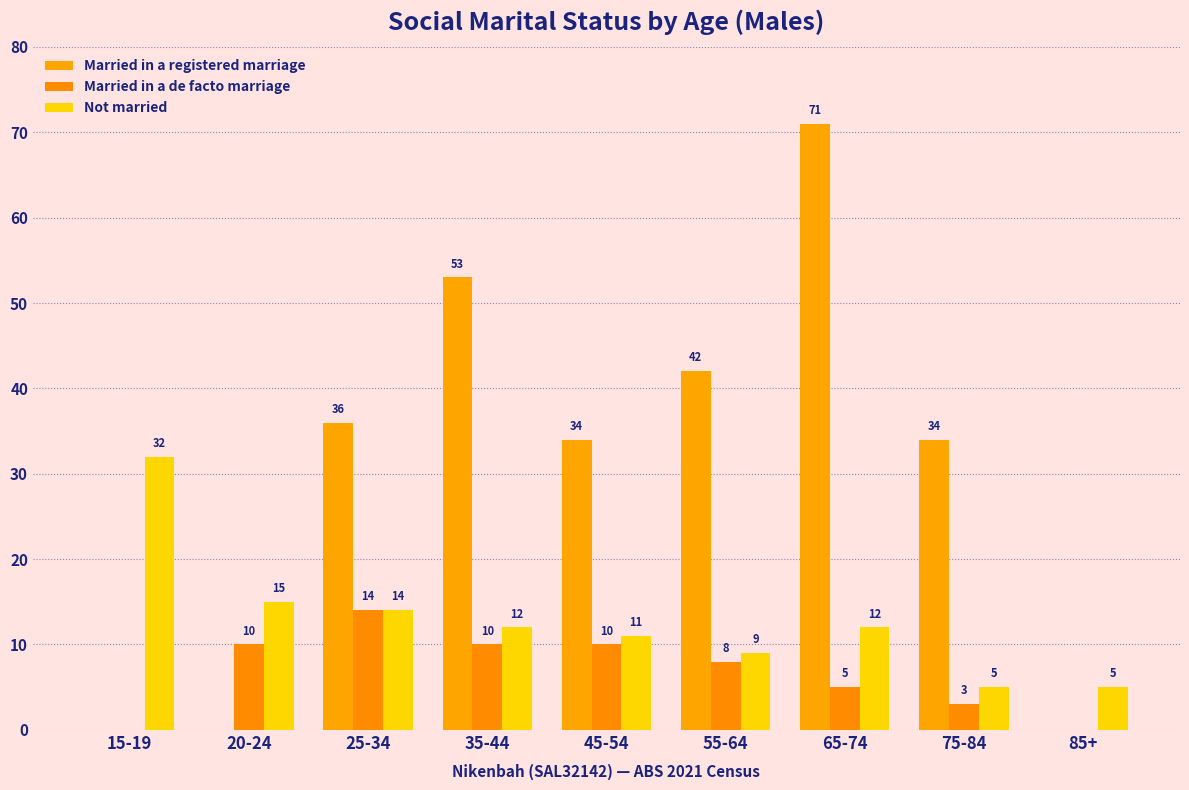

Which series has the widest spread of values?

Married in a registered marriage